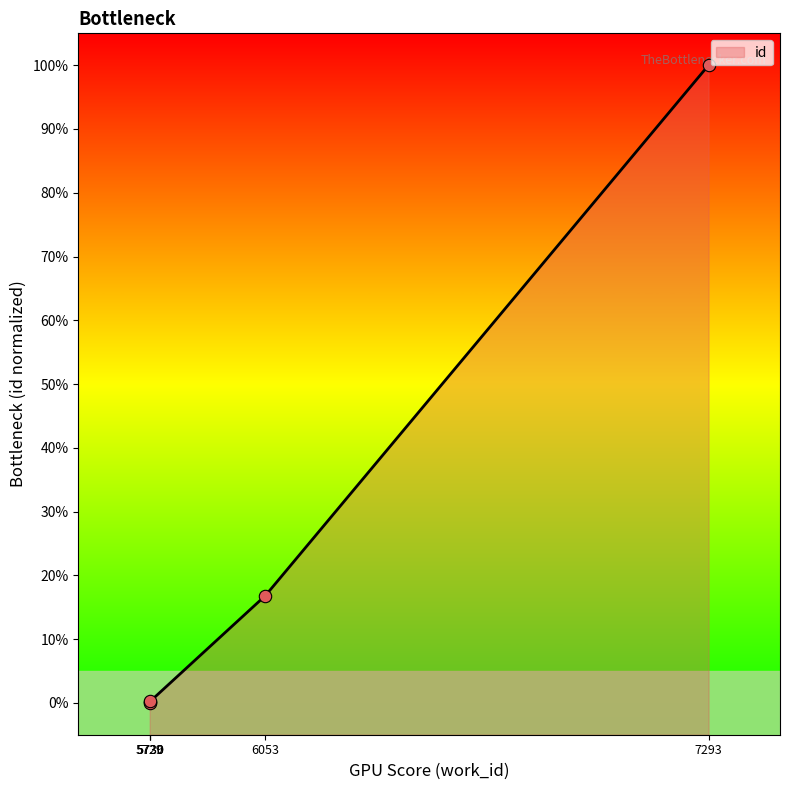

What is the change in value from 5730 to 7293?

+99.8